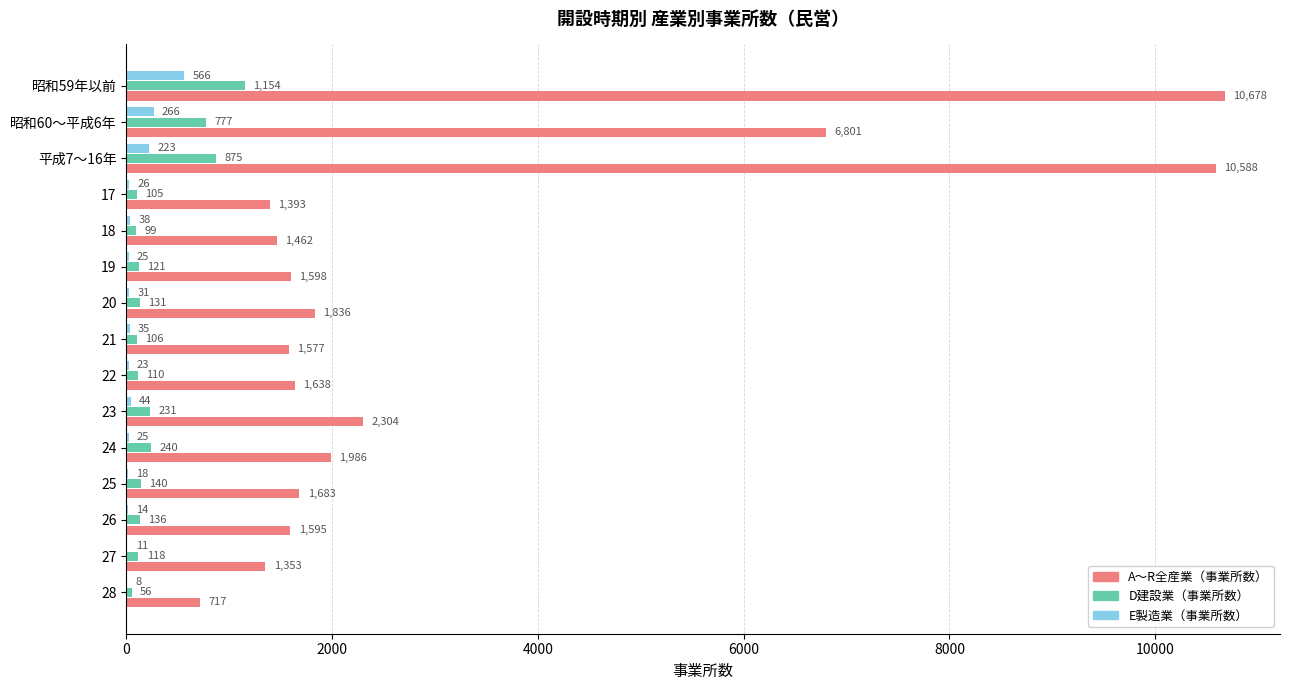

True or false: A～R全産業（事業所数） has a value of 566 at 18.

False